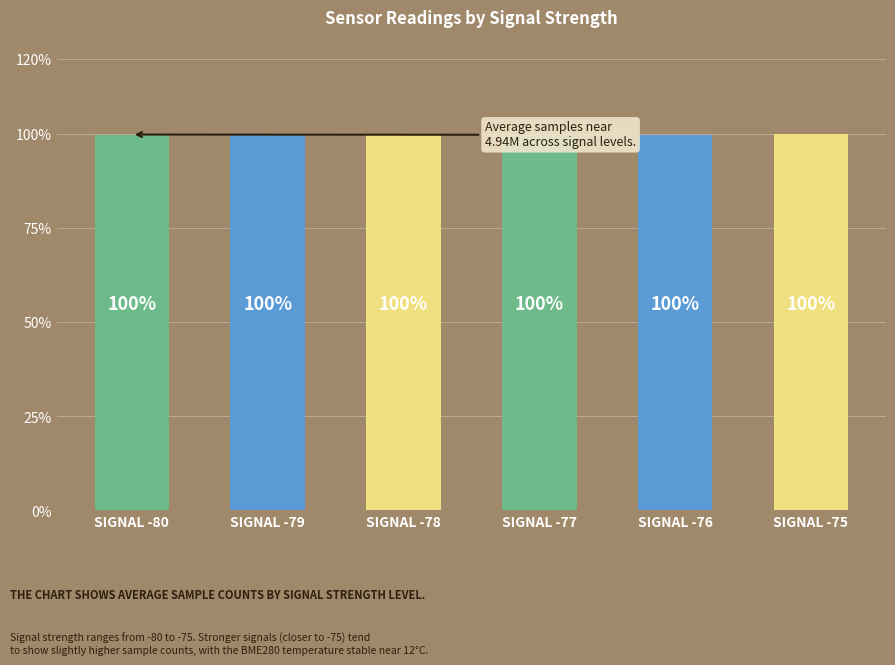

How many categories are shown in the chart?

6